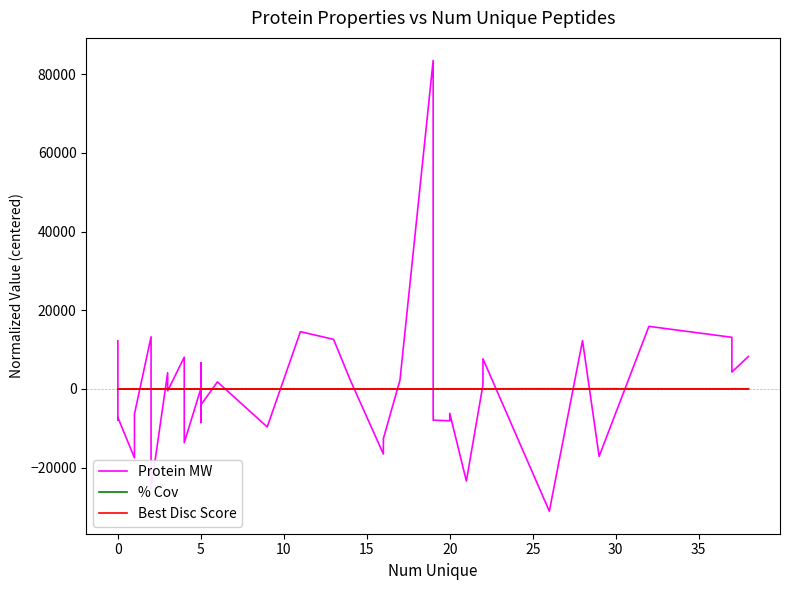

How many values in Best Disc Score are below zero?

20